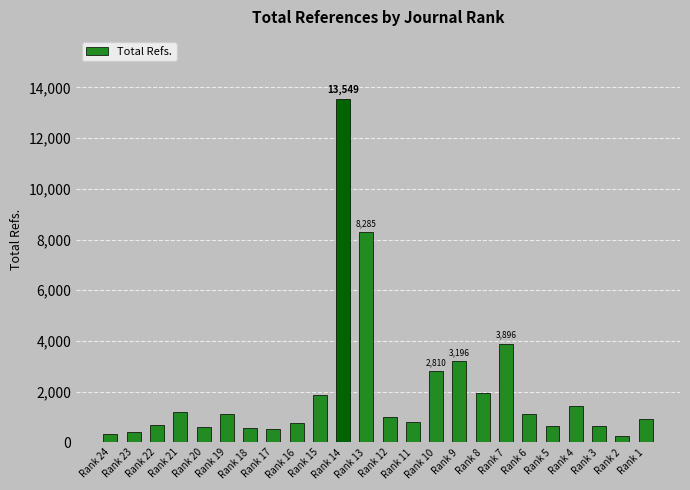

What is the value of the 3rd bar from the left?

690